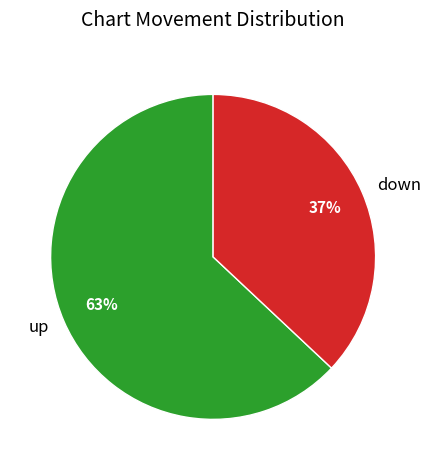

To the nearest percent, what is the difference between the largest and smallest slice percentages?

26%